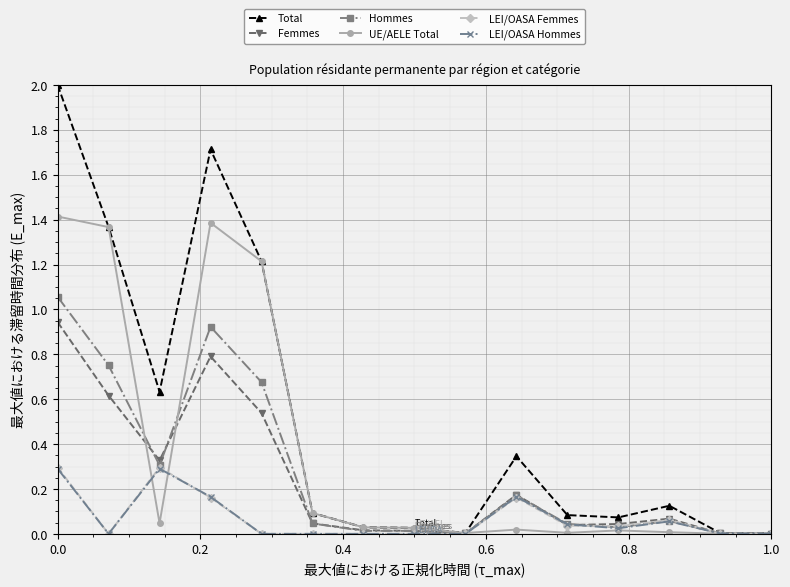

Which series has the widest spread of values?

Total